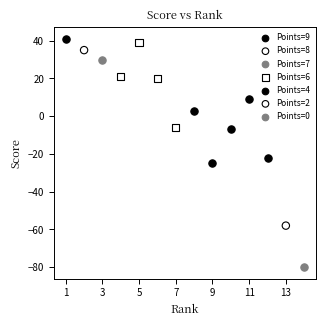

What are all the series names shown in the legend?

Points=9, Points=8, Points=7, Points=6, Points=4, Points=2, Points=0